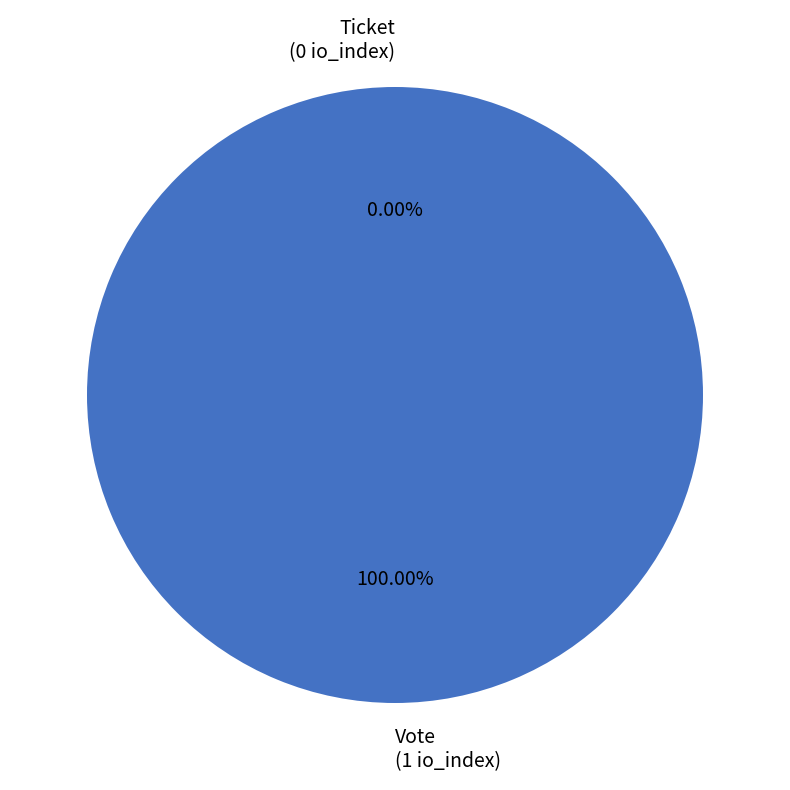

Which slice represents more than half of the pie?

Vote